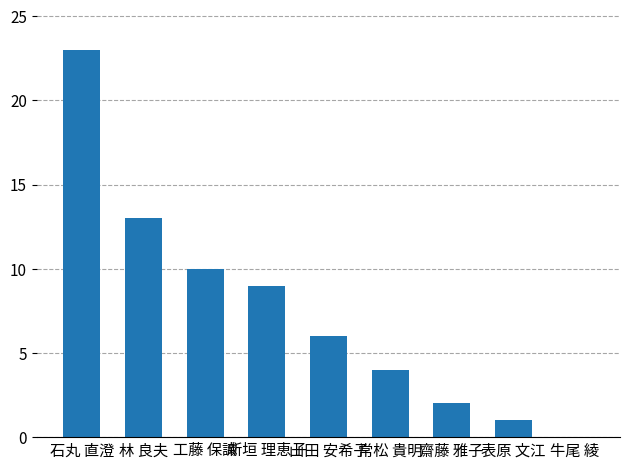

Approximately how many times larger is the value at 林 良夫 compared to 齋藤 雅子?

6.5